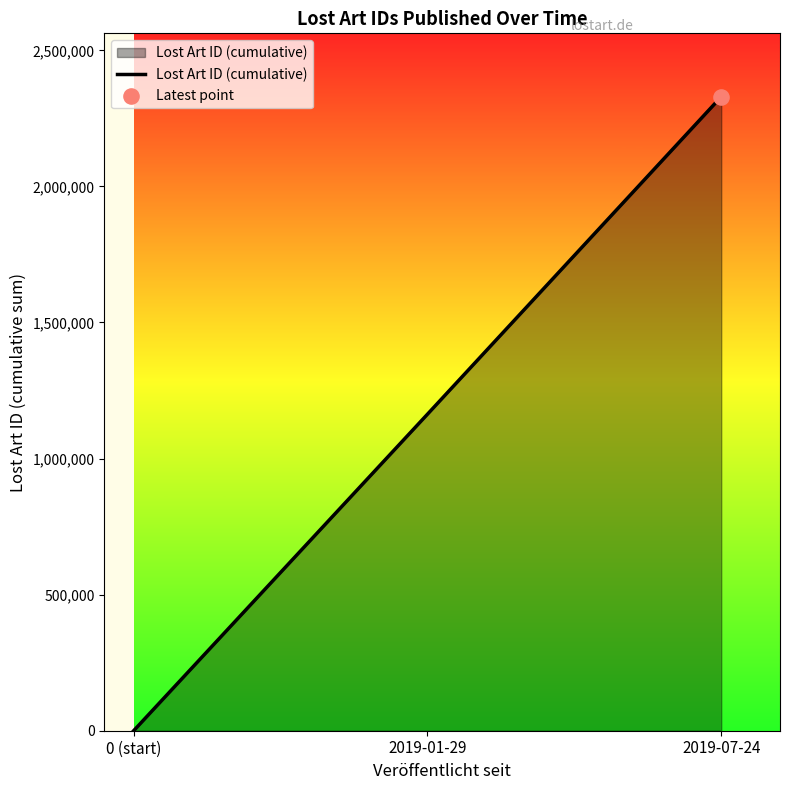

What is the change in value from 2019-01-29 to 2019-07-24?

+1166591